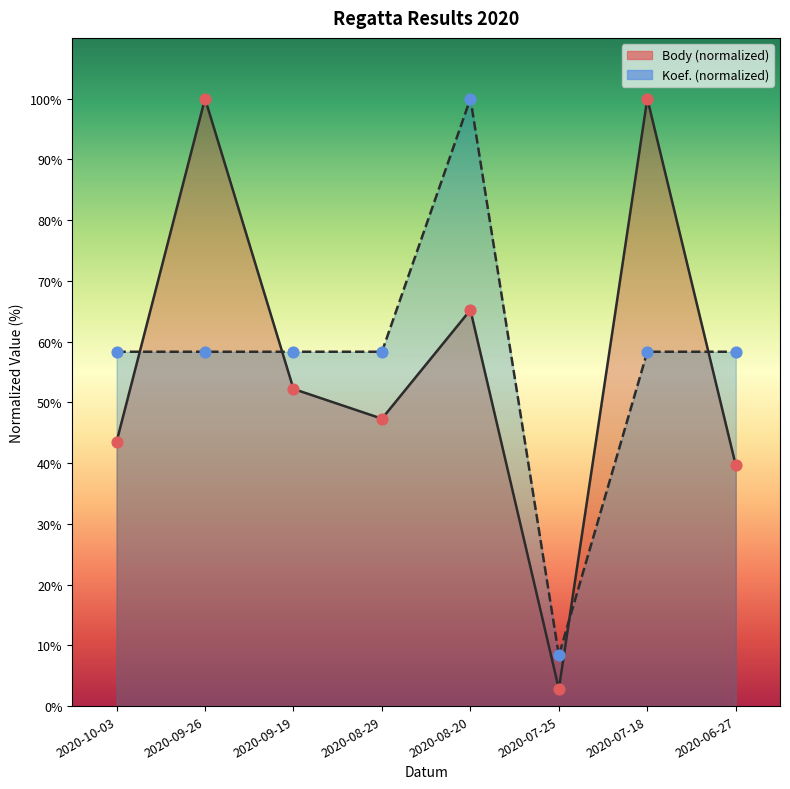

Which series has the largest total across all categories?

Koef.